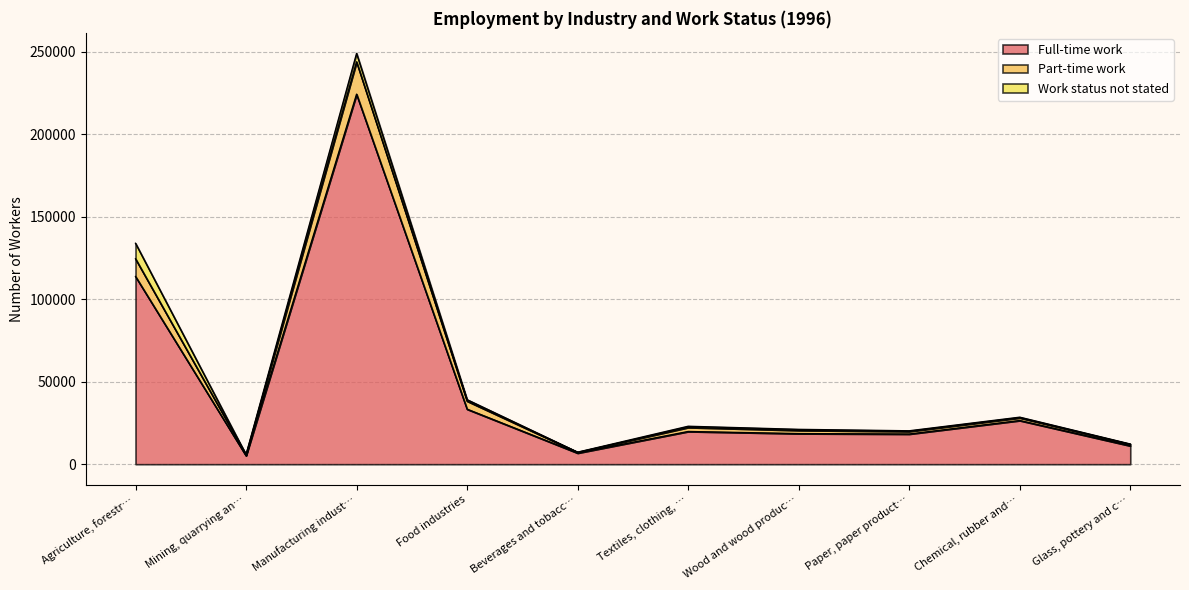

What is the sum of all Full-time work values?

477761